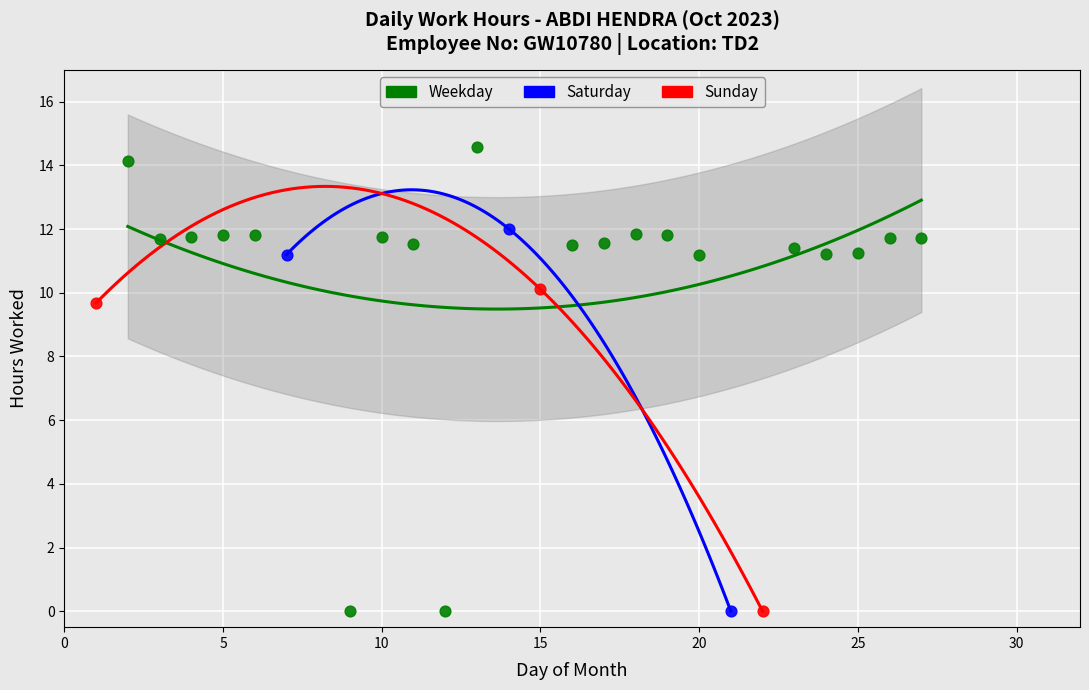

Which series has the widest spread of Y values?

Weekday